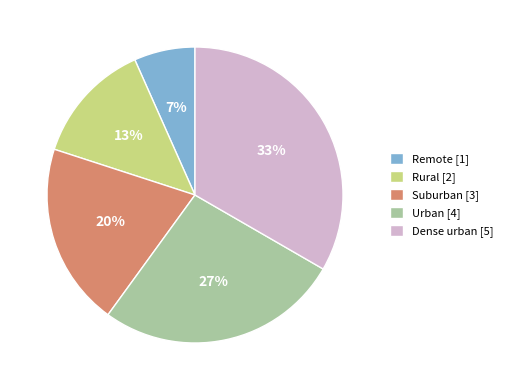

Which category has the biggest portion of the pie?

Dense urban